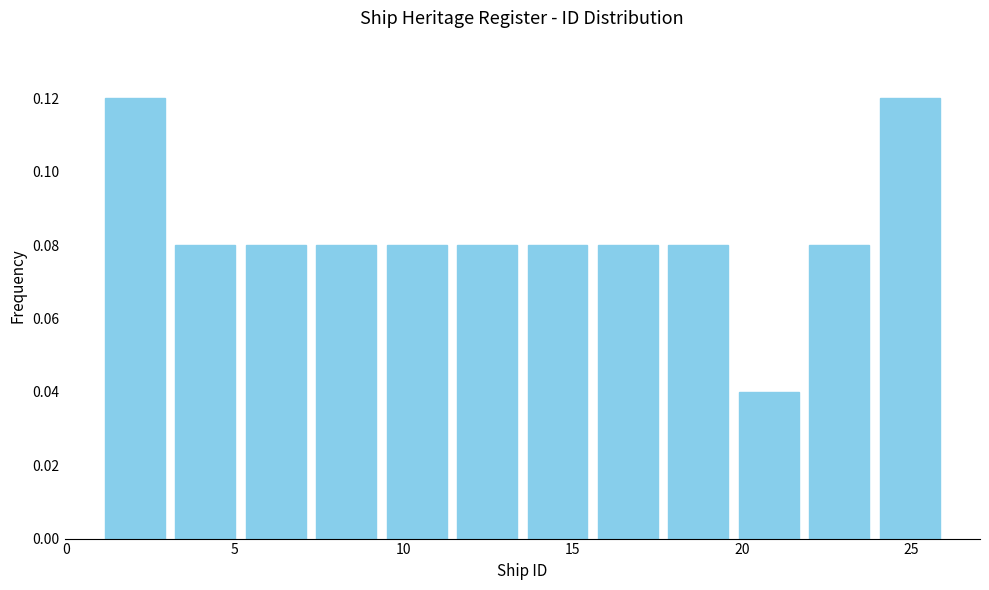

Reading left to right, list every bar in this chart as the range it spans on the x-axis followed by its height. Neither the bar edges nor the heights are printed on the chart, so give them approximately, as read against the axes.

1.0 to 3.0: 0.12
3.0 to 5.0: 0.08
5.0 to 7.5: 0.08
7.5 to 9.5: 0.08
9.5 to 11.5: 0.08
11.5 to 13.5: 0.08
13.5 to 15.5: 0.08
15.5 to 17.5: 0.08
17.5 to 20.0: 0.08
20.0 to 22.0: 0.04
22.0 to 24.0: 0.08
24.0 to 26.0: 0.12